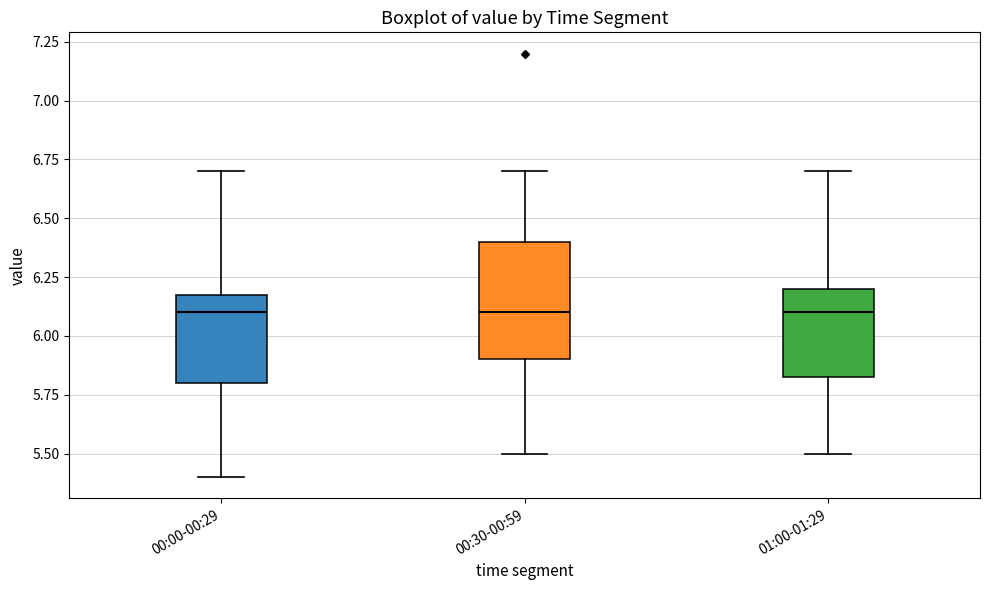

Where does the median line of the box for 01:00-01:29 sit on the y-axis? The values are not printed on the chart, so give them approximately, as read against the axis.

6.10